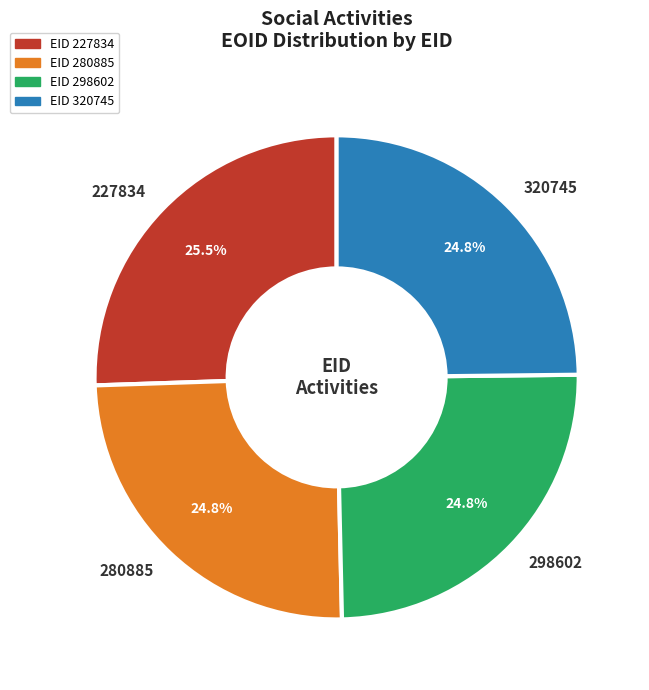

How much of the chart is everything except 298602?

75.2%